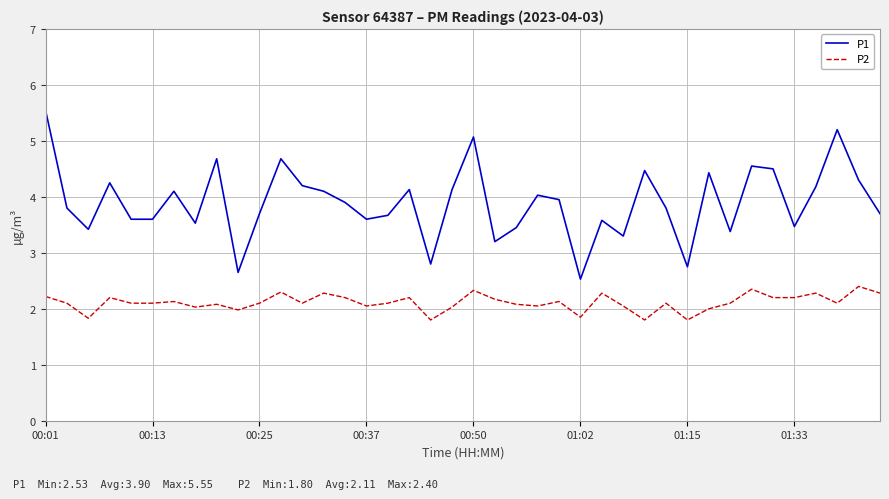

Which series has the largest total across all categories?

P1